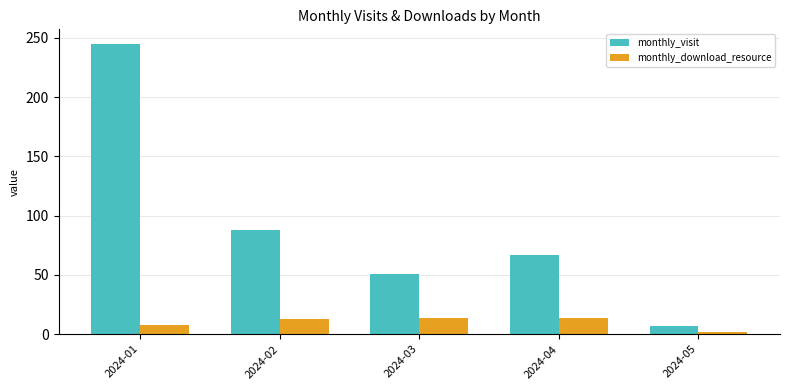

At which category does the chart reach its peak across all series?

2024-01